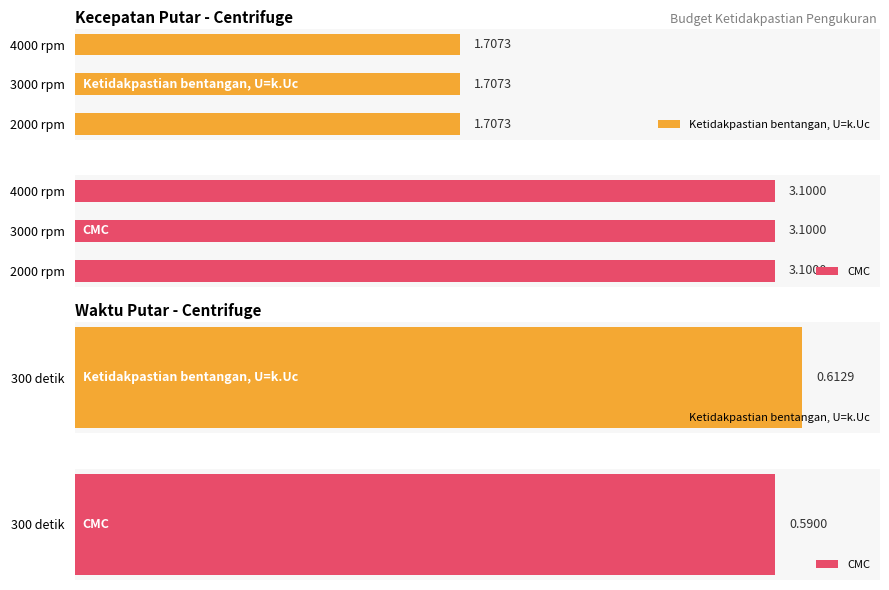

Which has a higher value, 4000 rpm or 2000 rpm?

4000 rpm